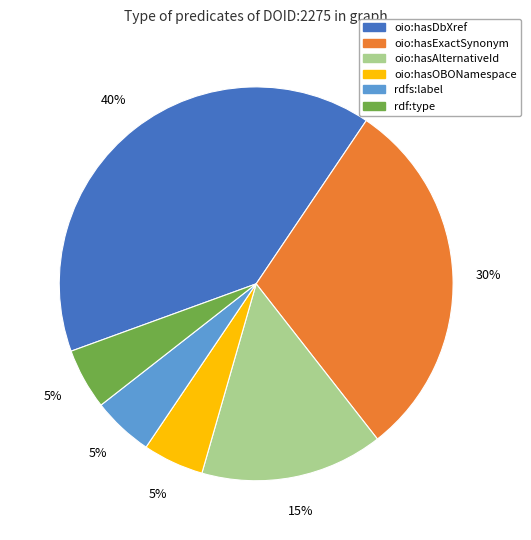

What percentage is the oio:hasDbXref slice, to the nearest percent?

40%